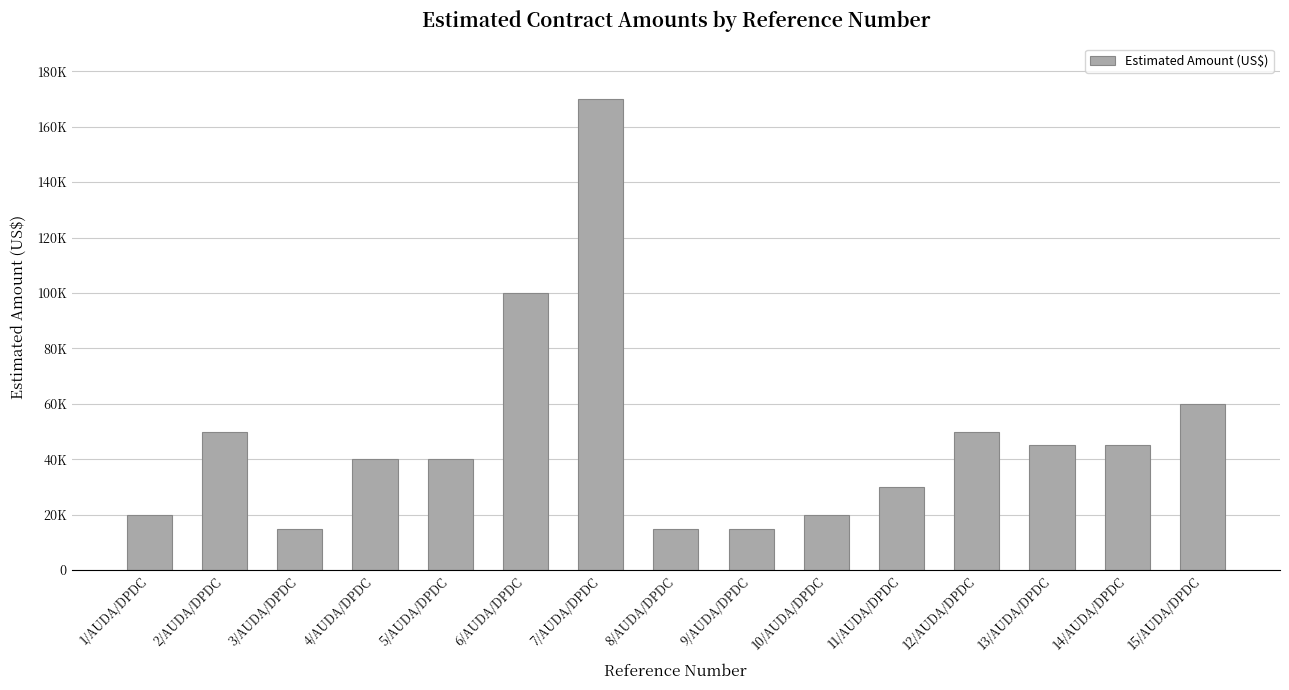

What is the value of the 6th bar from the left?

100000